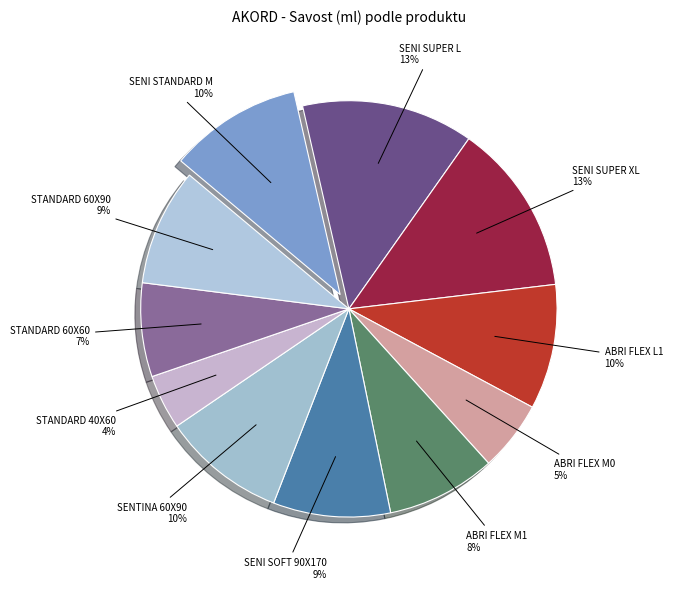

Do STANDARD 60X90 and ABRI FLEX L1 together represent more than half of the pie?

No